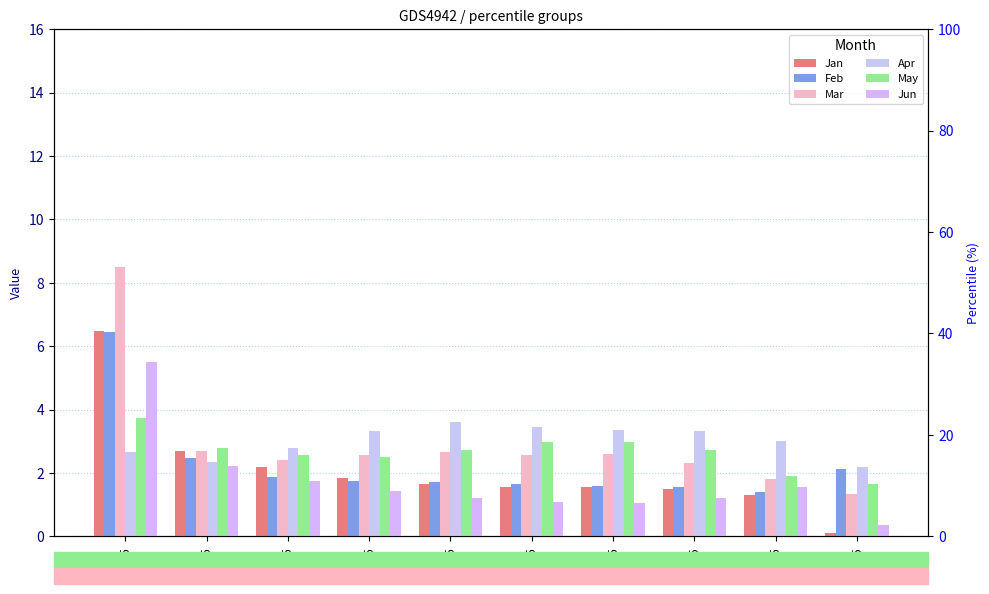

What is the sum of all Jun values?

17.3